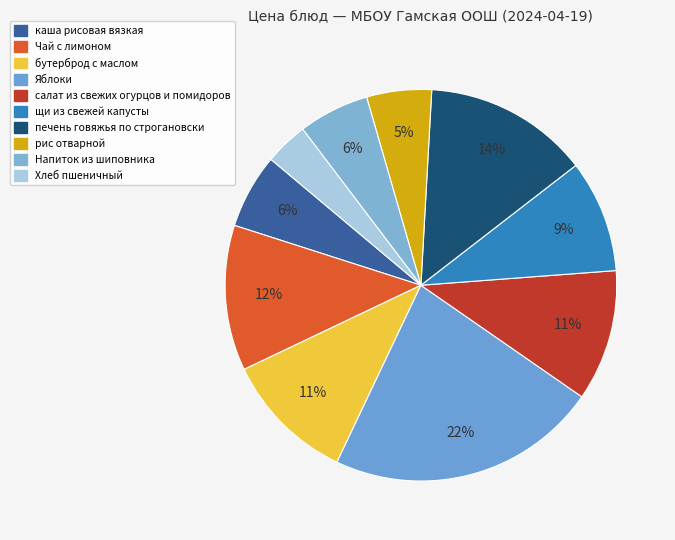

Is щи из свежей капусты the majority of the pie?

No